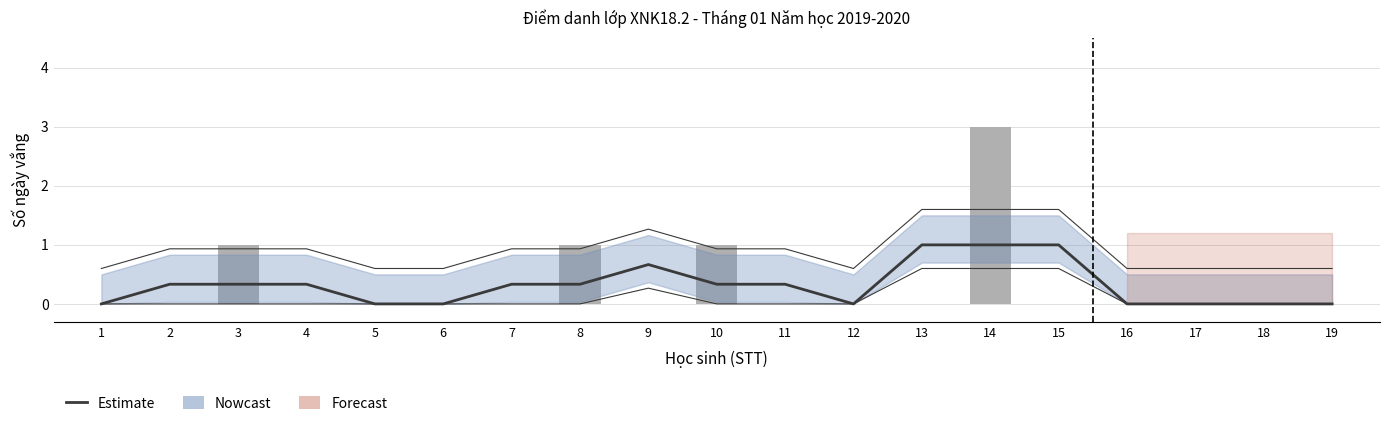

The chart shows a value of 1.0 at 14. True or false?

True